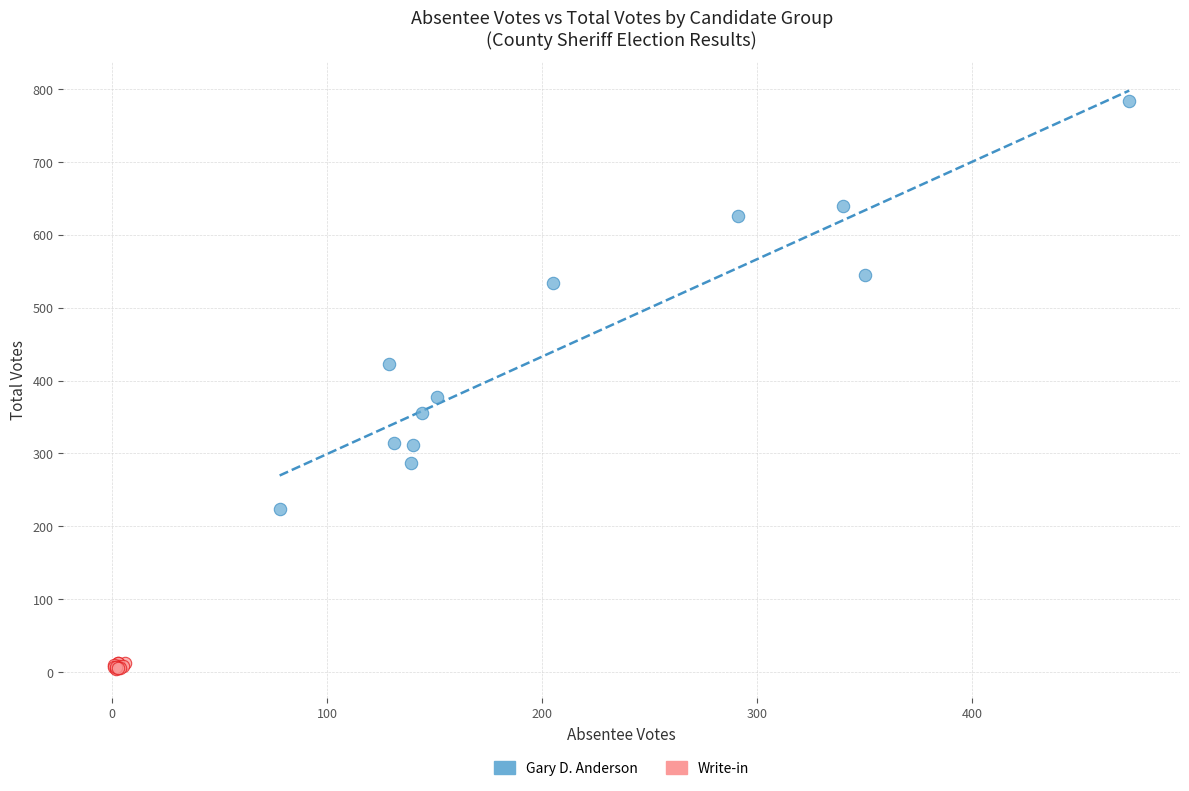

Which series contains the highest Y value?

Gary D. Anderson